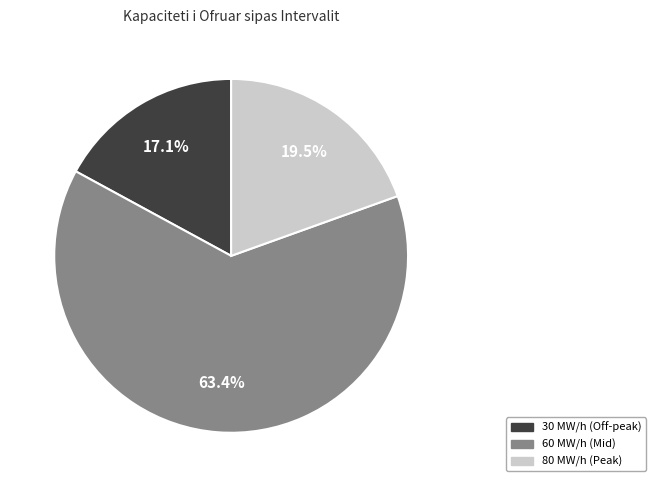

How many slices are in this pie chart?

3